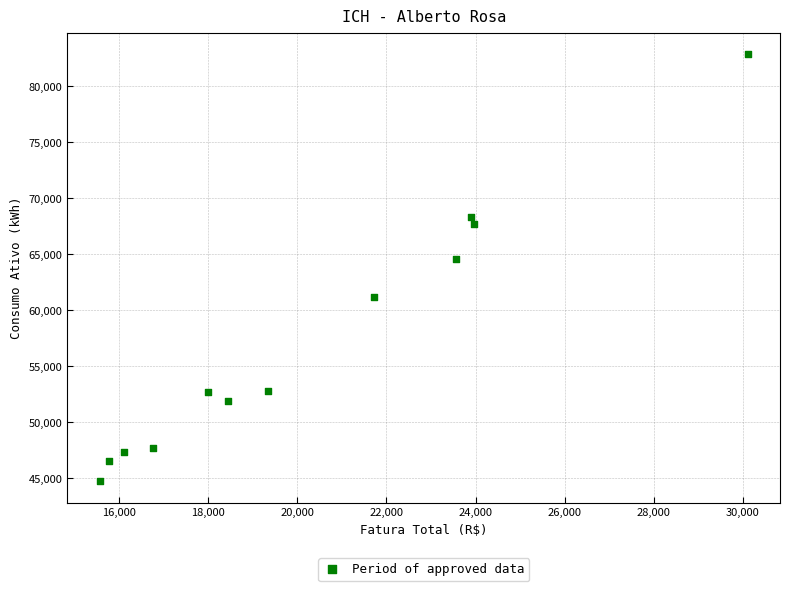

What Y value in the scatter plot is closest to 63797?

64564